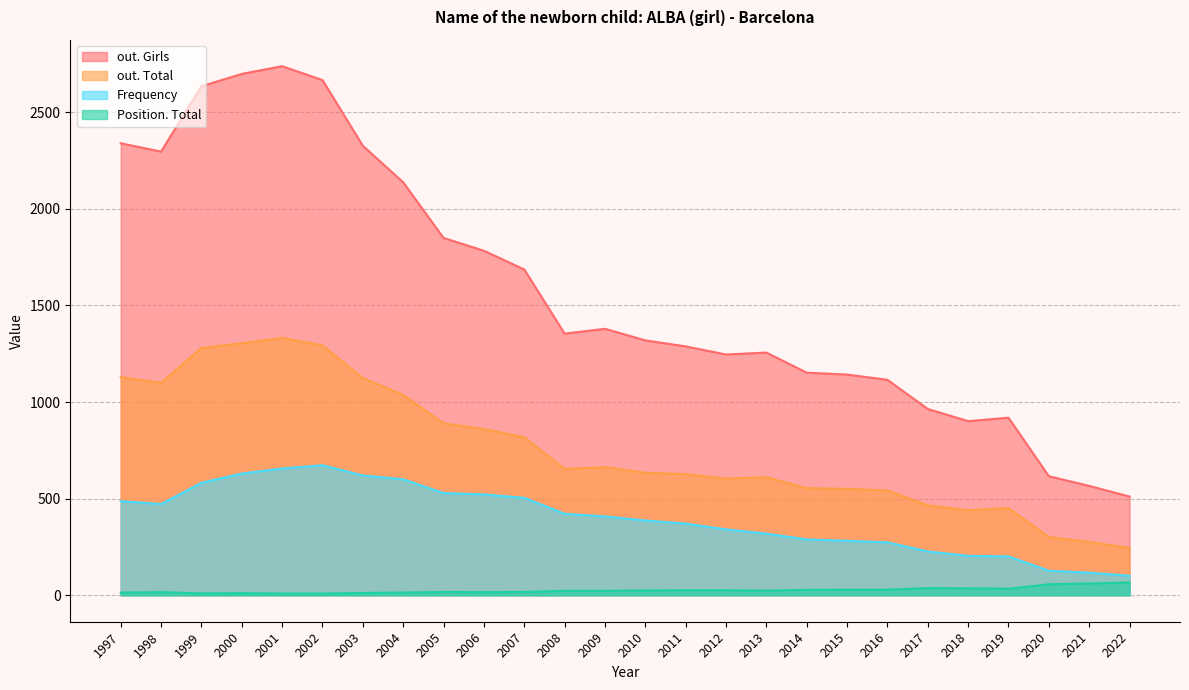

Which series has the largest range (max minus min)?

out. Girls